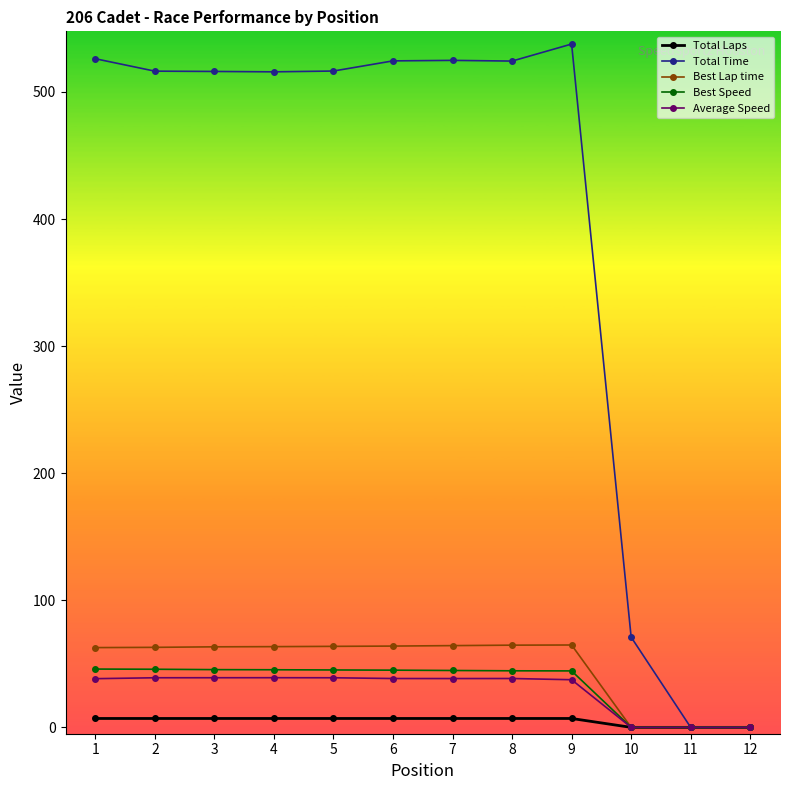

The value of Total Time at 3 is 516.2. True or false?

True